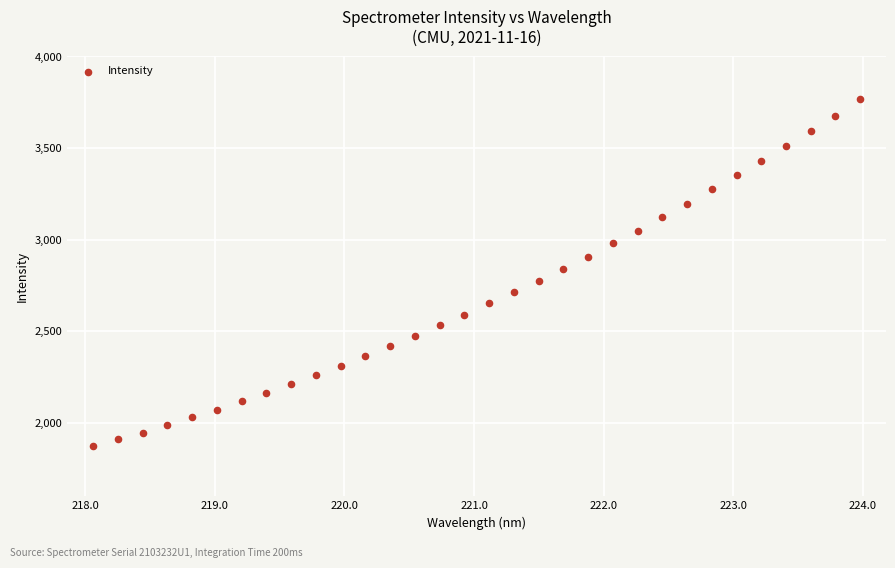

What is the range of X values (max minus min)?

5.9